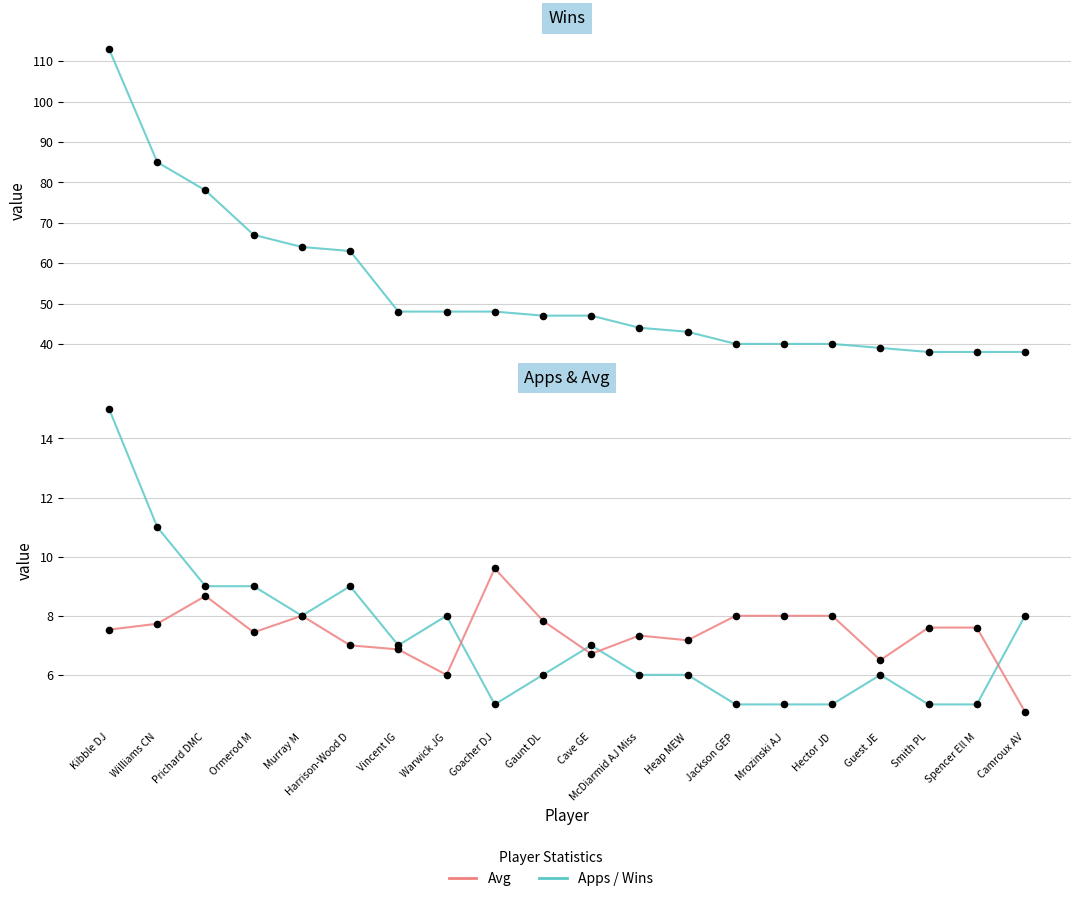

Which series contains the lowest Y value?

Avg